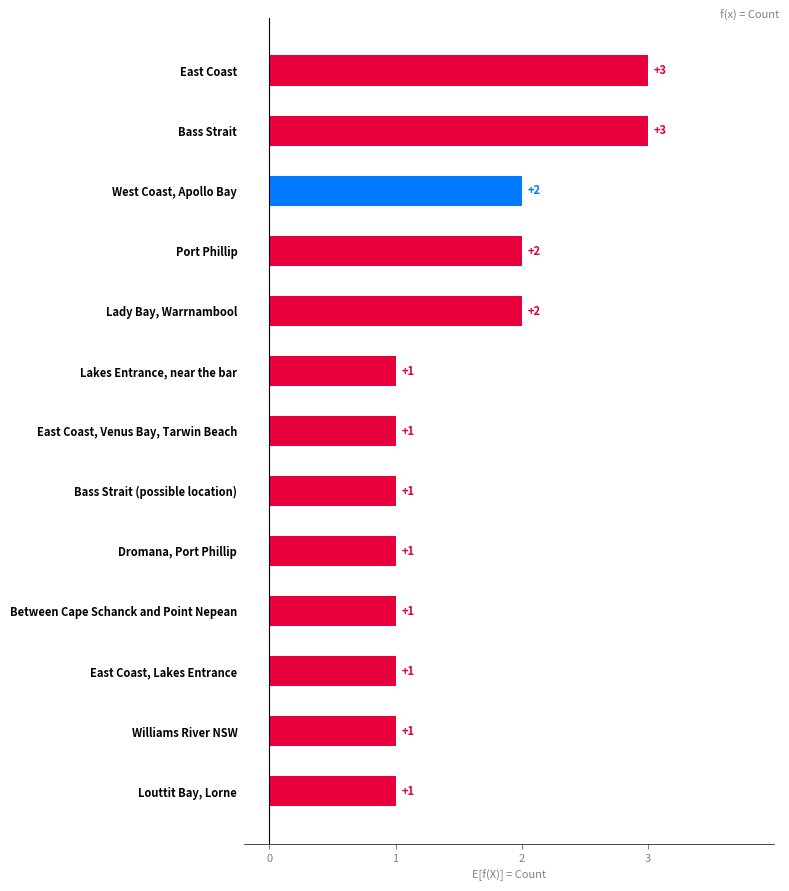

What value does the data have at East Coast?

3